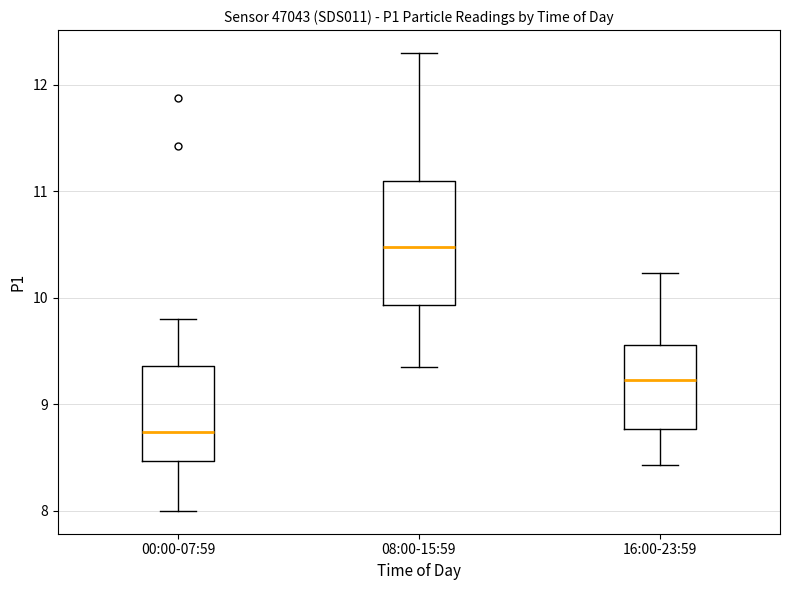

Reading left to right, transcribe this box plot: for each box, give where its median line is, the range the box spans, and where its two whiskers end, as read against the y-axis. The values are not printed on the chart, so give them approximately, as read against the axis.

00:00-07:59: median 8.7, box 8.5 to 9.4, whiskers 8.0 to 9.8
08:00-15:59: median 10.5, box 9.9 to 11.1, whiskers 9.4 to 12.3
16:00-23:59: median 9.2, box 8.8 to 9.6, whiskers 8.4 to 10.2